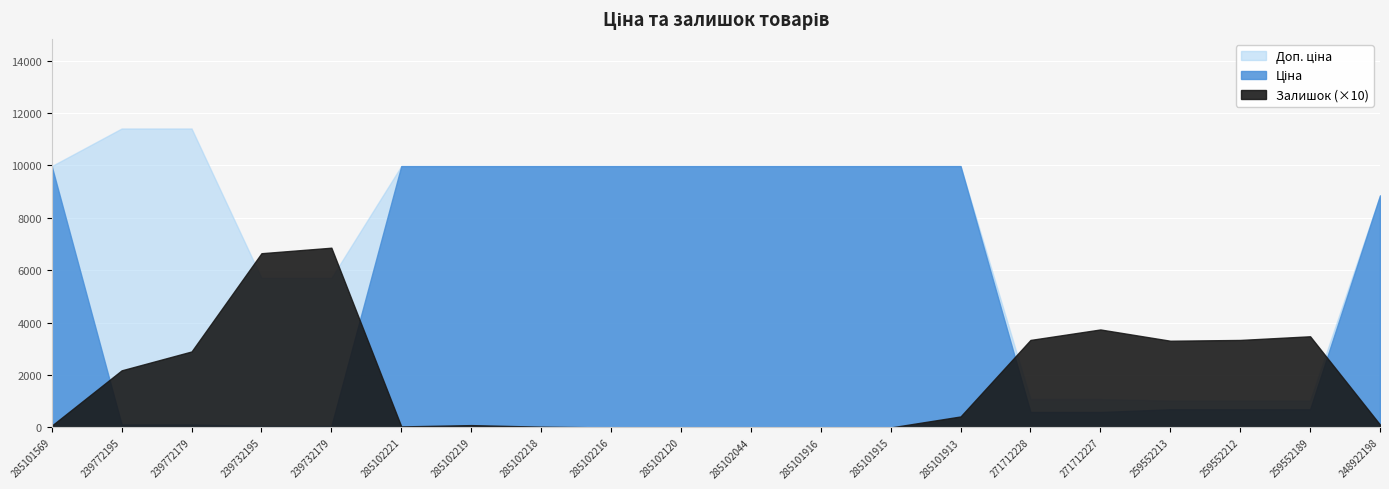

What is the difference between the Ціна values at 259552213 and 239732195?

636.7